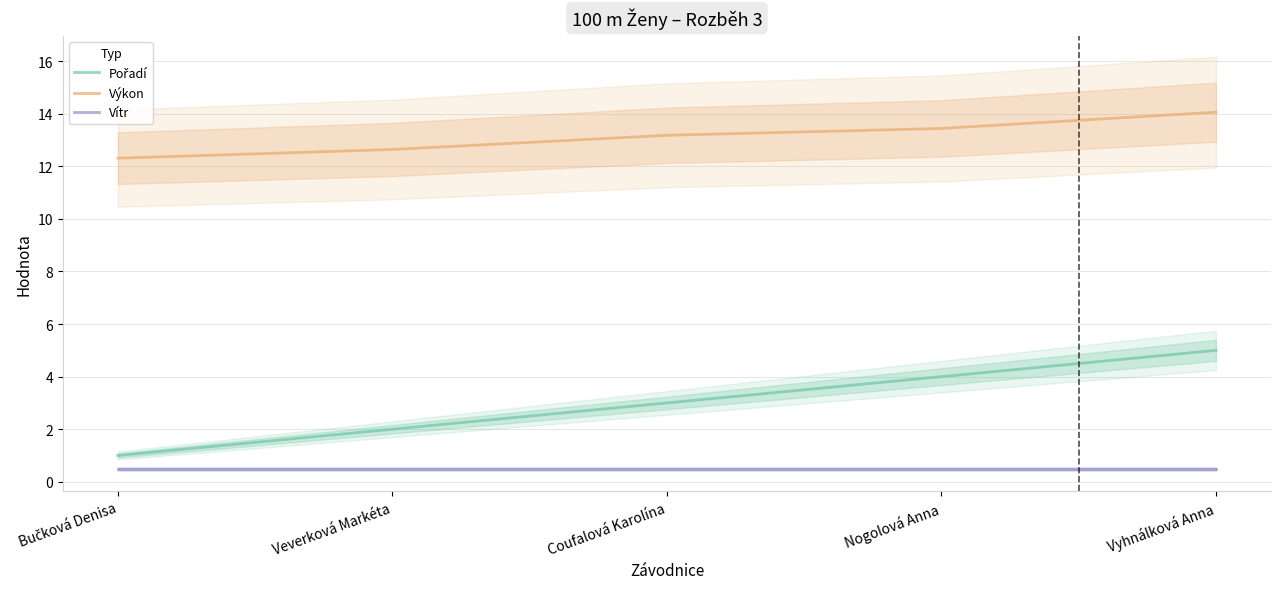

True or false: Pořadí and Výkon cross at least once.

False